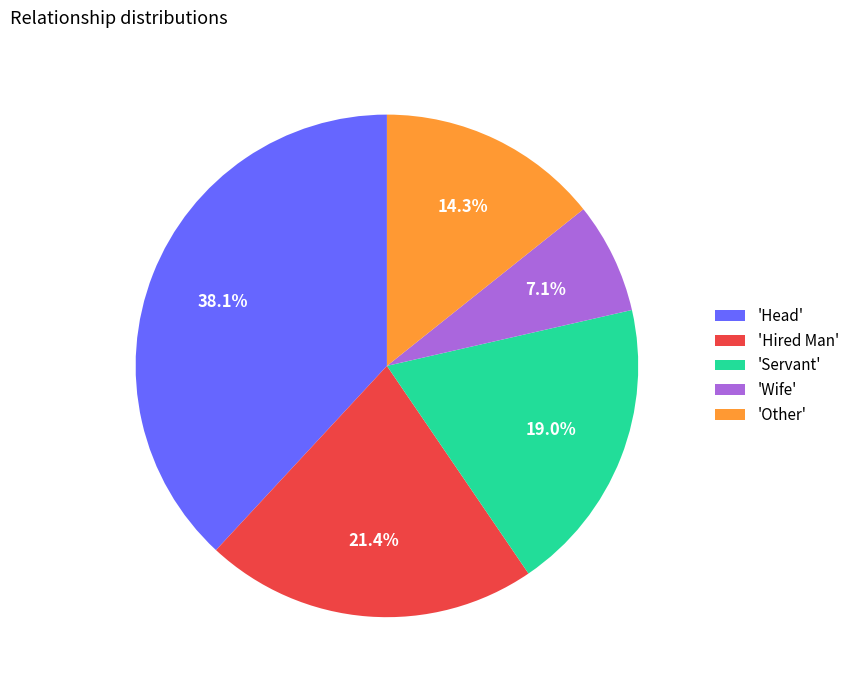

Is there any slice that represents more than half of the pie?

No